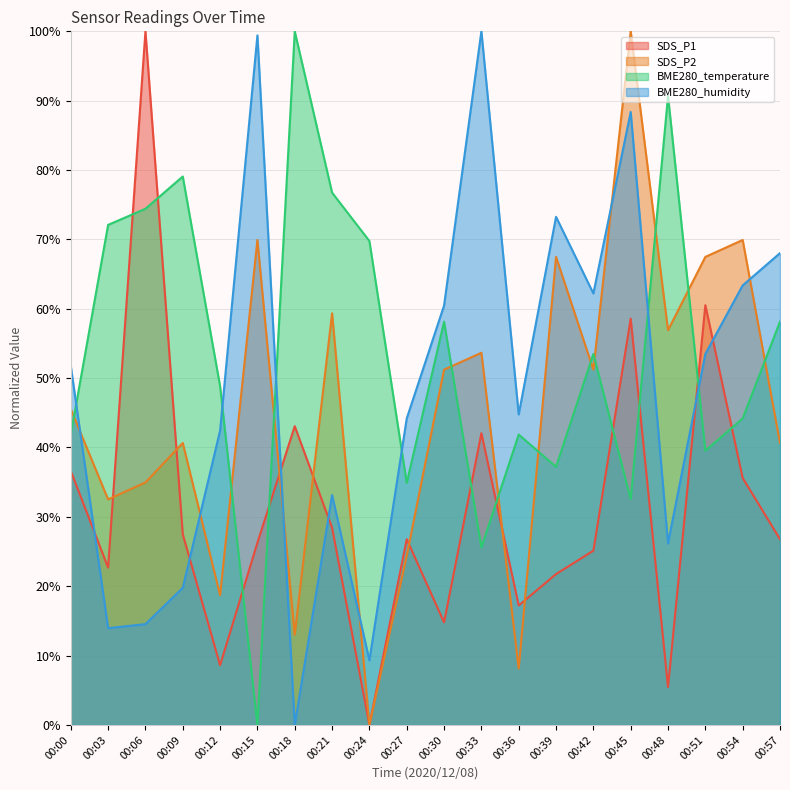

Which series changed the most between 00:03 and 00:45?

BME280_humidity